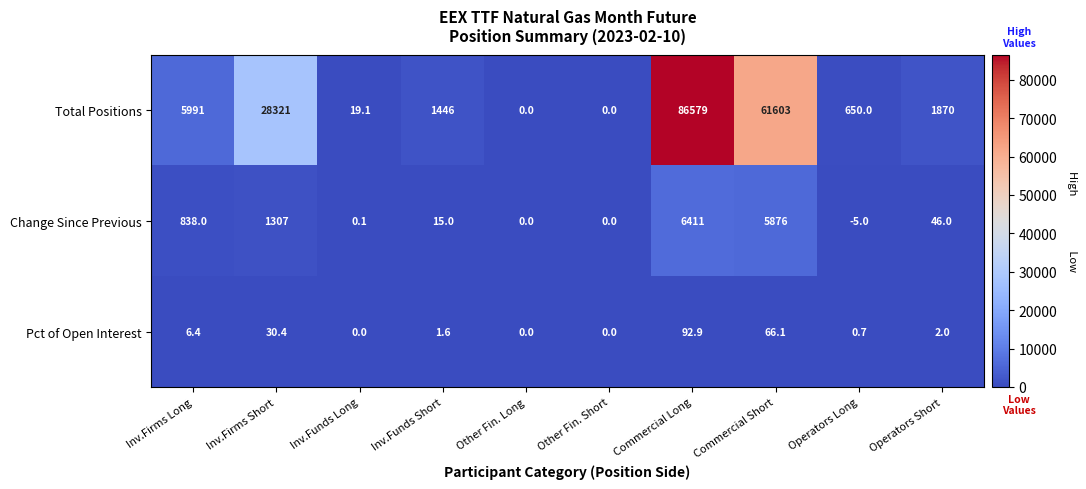

Between Inv.Firms Long and Other Fin. Short, which series saw the biggest shift?

Total Positions